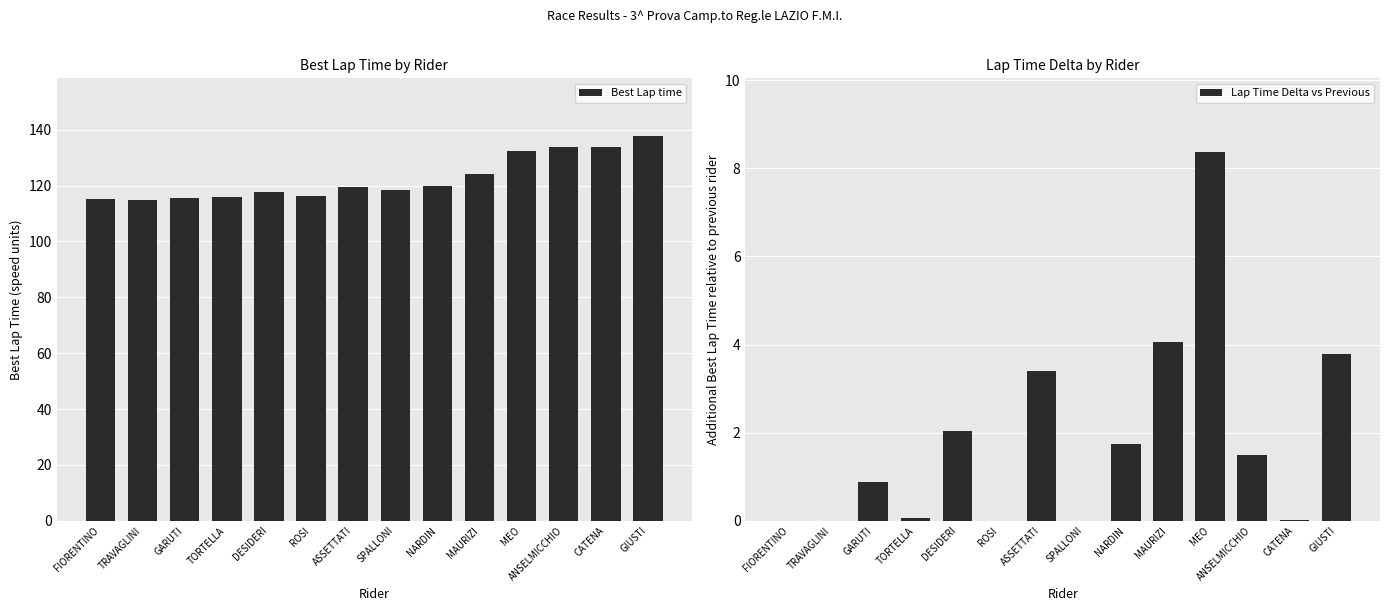

What is the value of the Best Lap time bar at the 1st from the left?

115.0